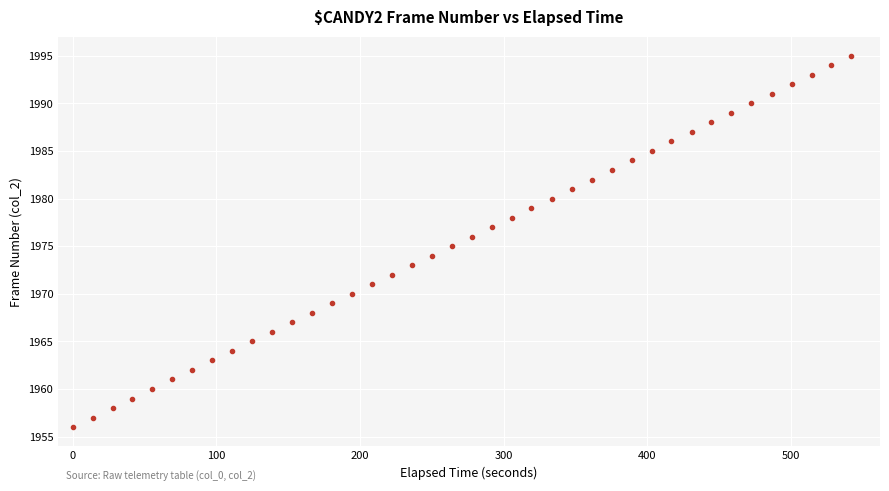

What is the range of Y values (max minus min)?

39